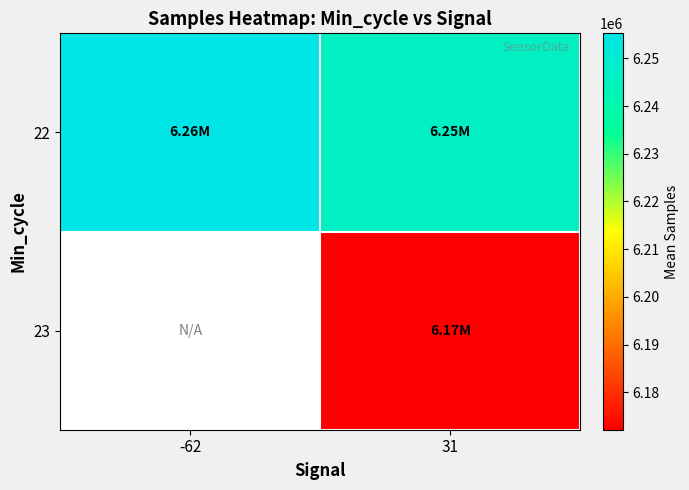

True or false: 23 has a value of 2738627.2 at 31.

False